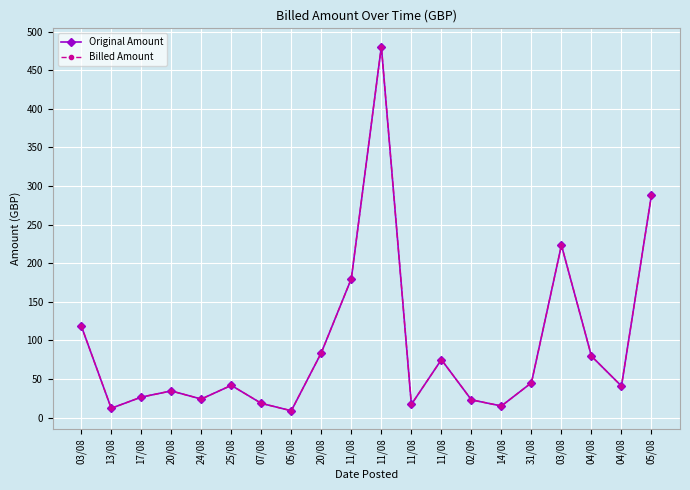

Reading left to right, extract all data points from this chart.

Original Amount: 118.9	12.0	26.4	34.5	24.0	41.7	18.4	8.8	84.0	180.0	480.7	17.0	75.0	22.9	15.0	45.0	223.3	79.5	40.8	288.6
Billed Amount: 118.9	12.0	26.4	34.5	24.0	41.7	18.4	8.8	84.0	180.0	480.7	17.0	75.0	22.9	15.0	45.0	223.3	79.5	40.8	288.6